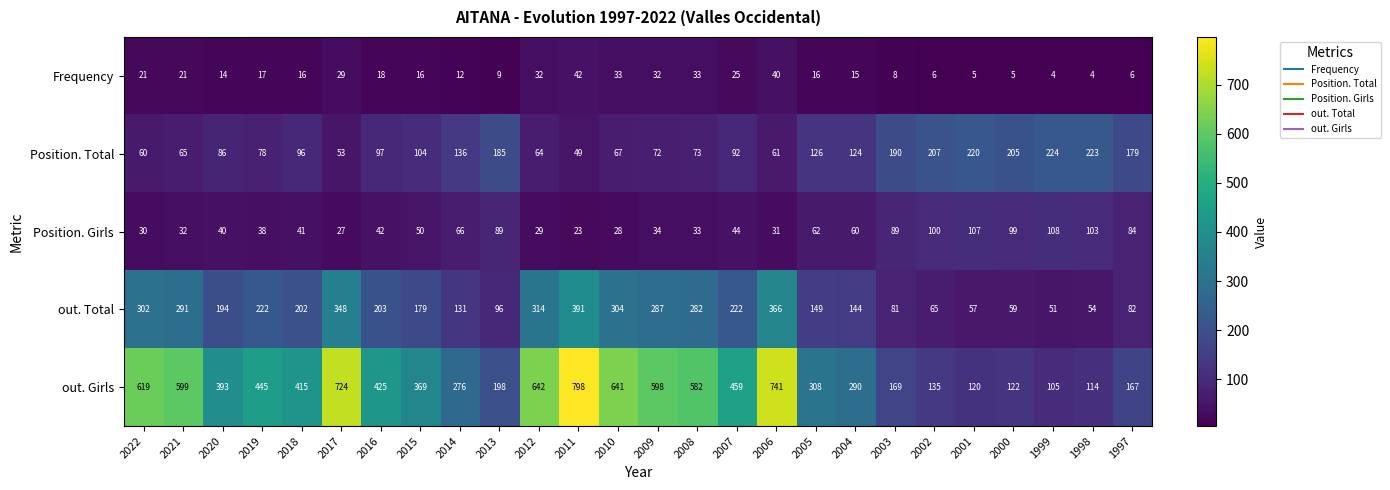

At how many categories does at least one series exceed 302?

16